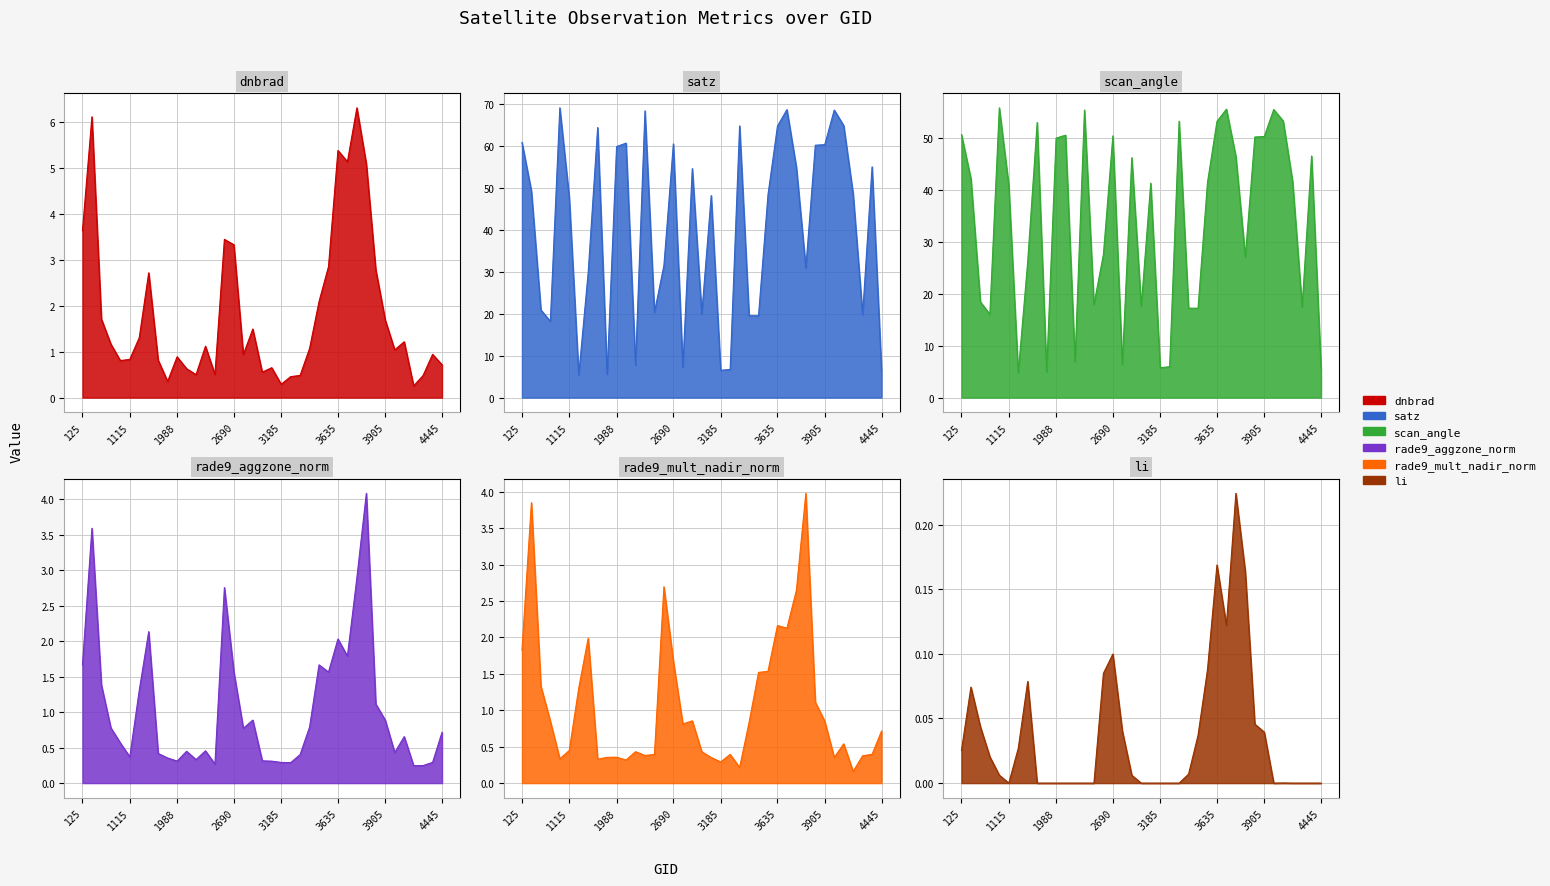

At 530, list the series in order from largest to smallest.

satz, scan_angle, dnbrad, rade9_aggzone_norm, rade9_mult_nadir_norm, li